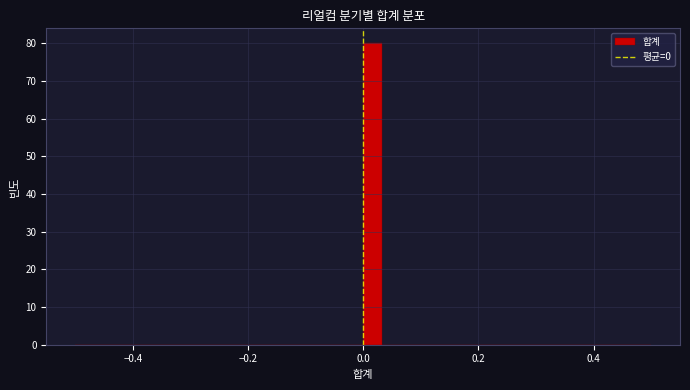

Read against the x-axis, roughly where is the centre of the tallest bar?

0.02